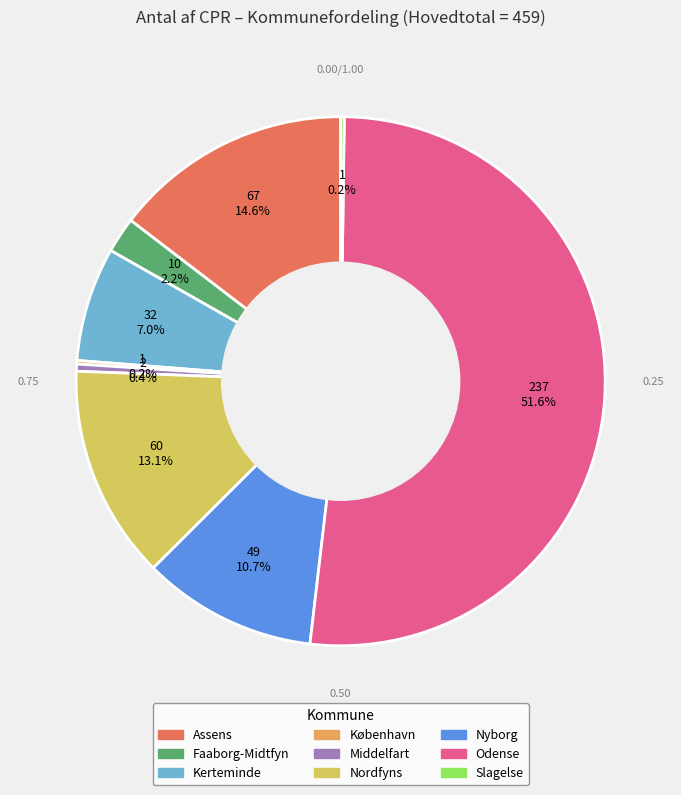

Which category accounts for the majority?

Odense